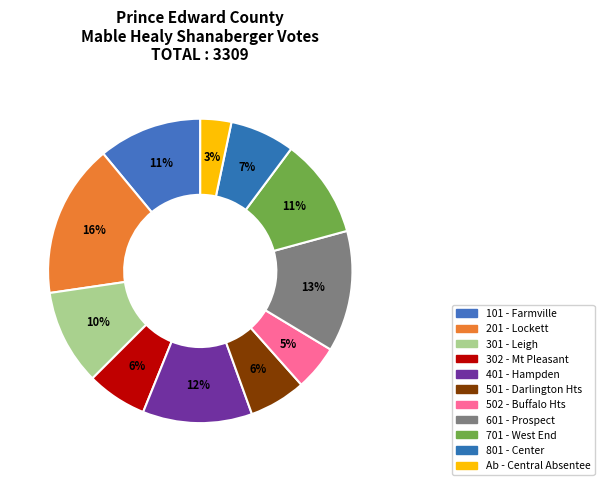

Count the number of slices in the pie.

11